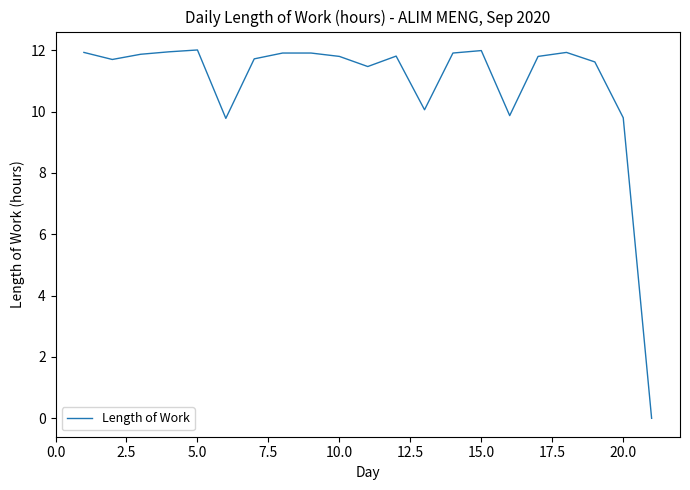

What is the greatest value displayed?

12.0